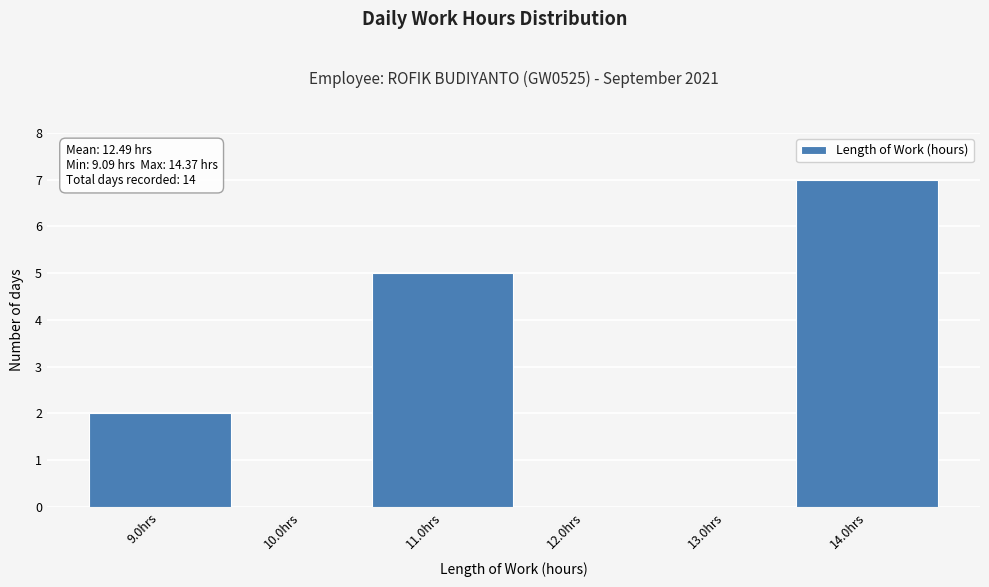

Which range on the x-axis has the tallest bar?

13.5 to 14.5